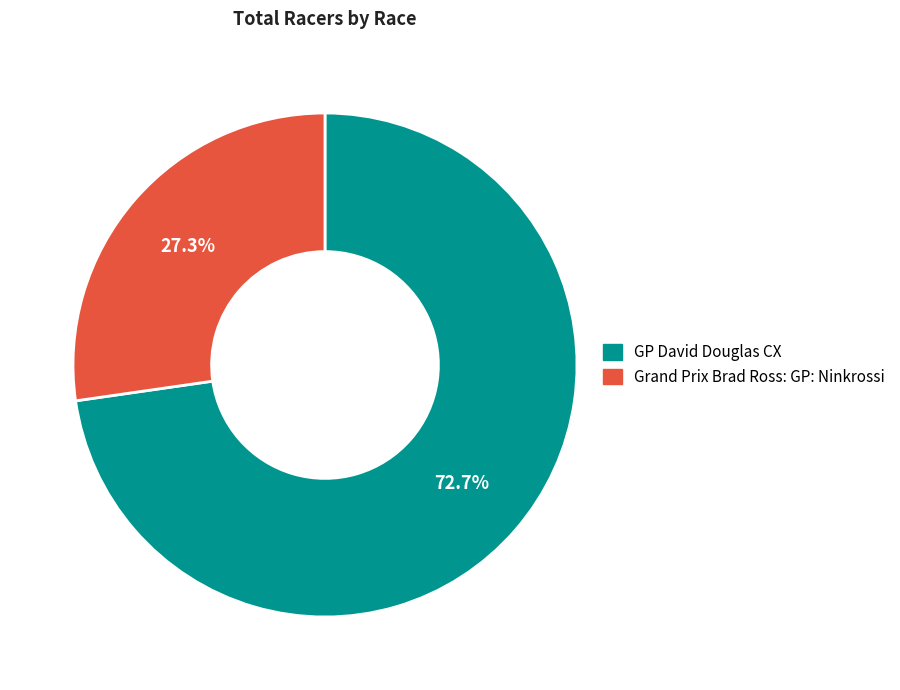

How many segments does this pie chart have?

2